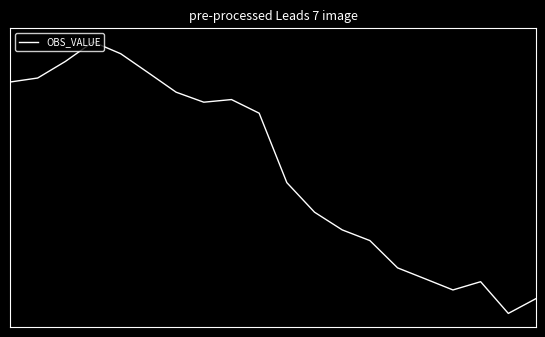

Rank the categories by value from highest to lowest.

3, 4, 2, 5, 1, 0, 6, 8, 7, 9, 10, 11, 12, 13, 14, 15, 17, 16, 19, 18